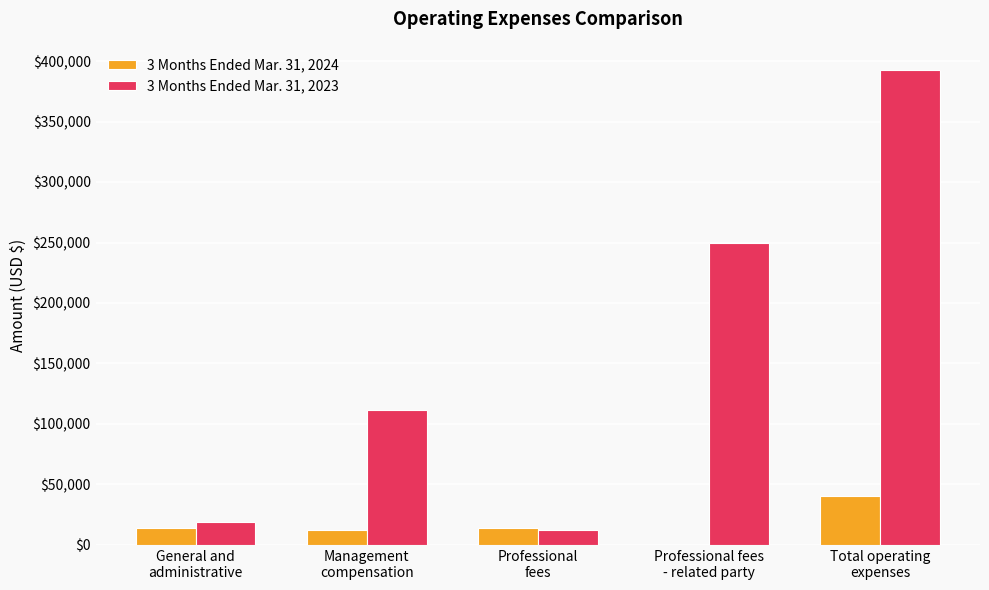

Which series has the largest total across all categories?

3 Months Ended Mar. 31, 2023